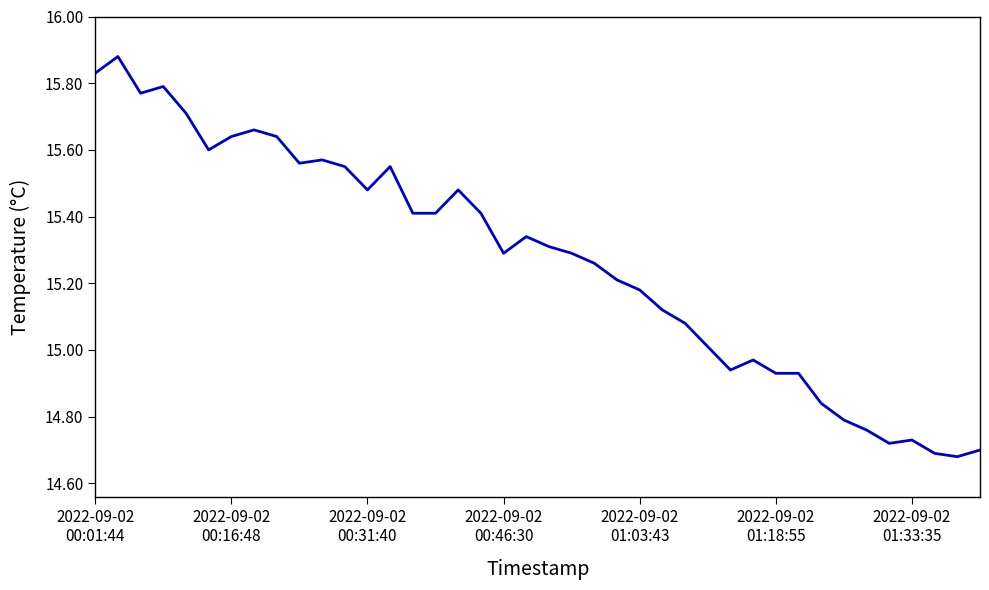

What is the difference between the maximum and minimum values?

1.2